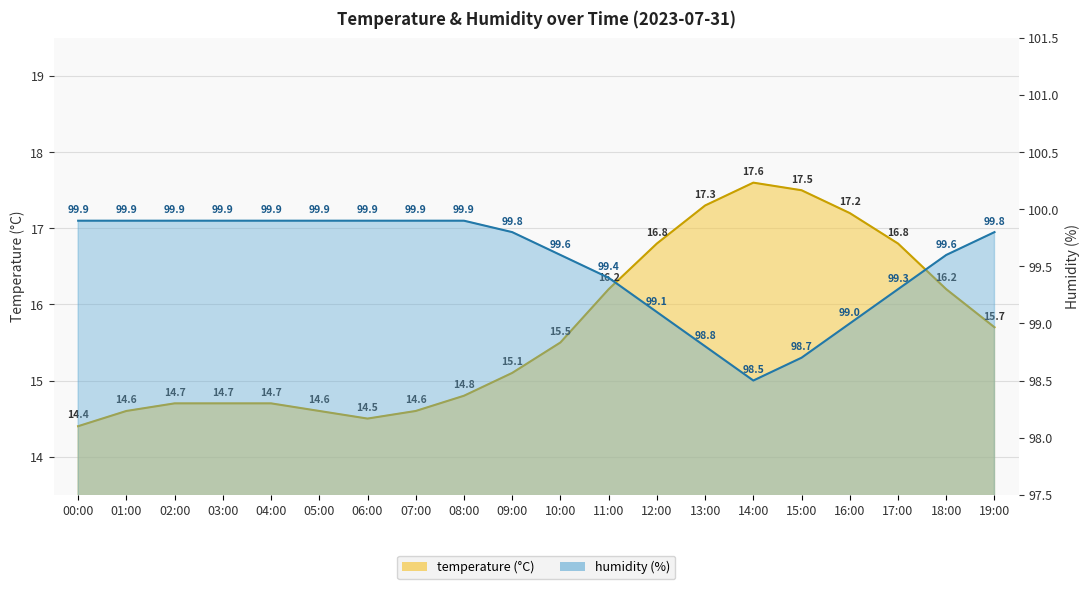

Between 00:00 and 08:00, which series saw the biggest shift?

temperature